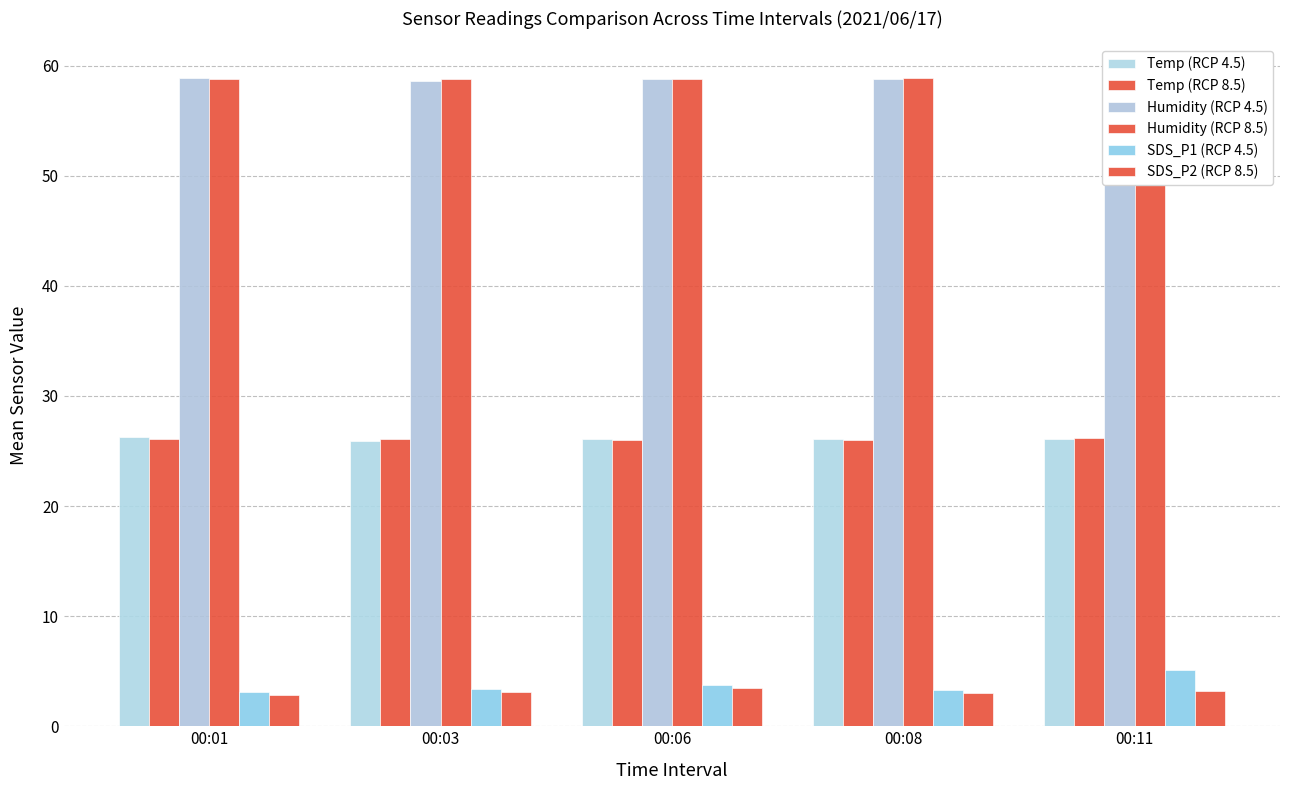

What is the average value of the Temp (RCP 8.5) series?

26.1